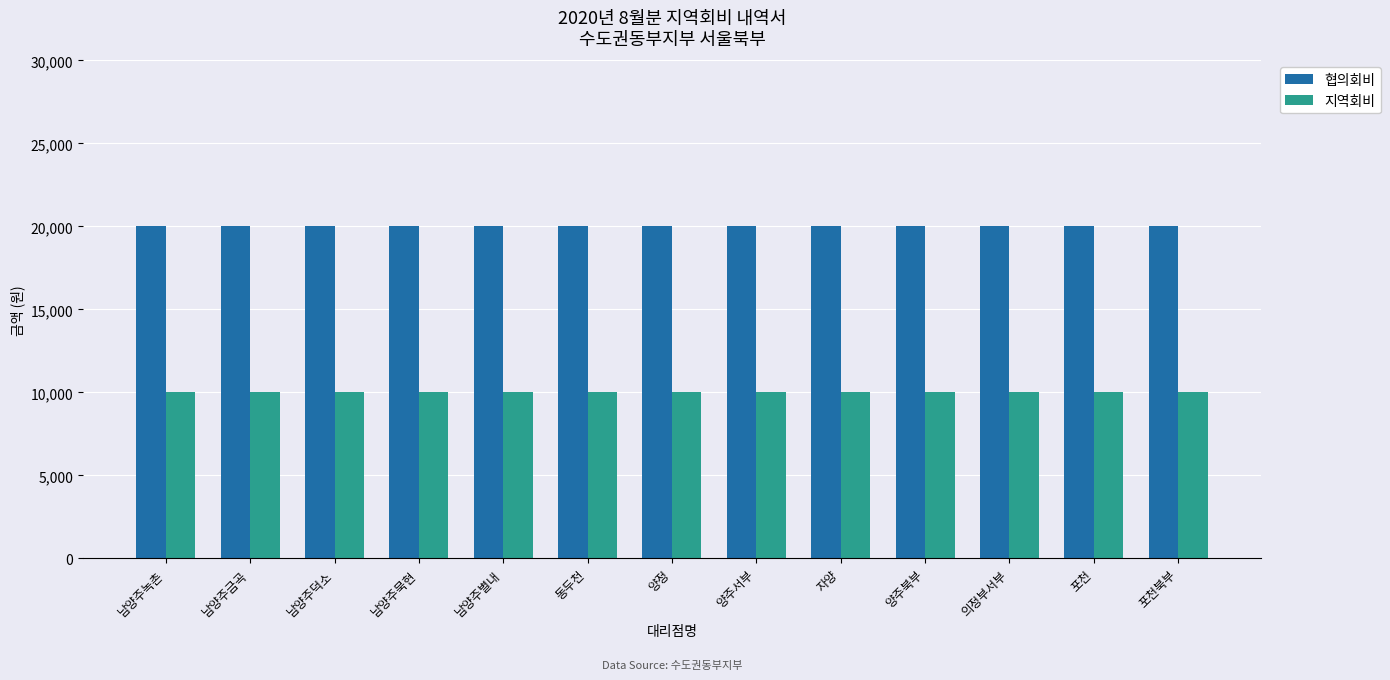

What is the minimum value shown in the chart?

10000